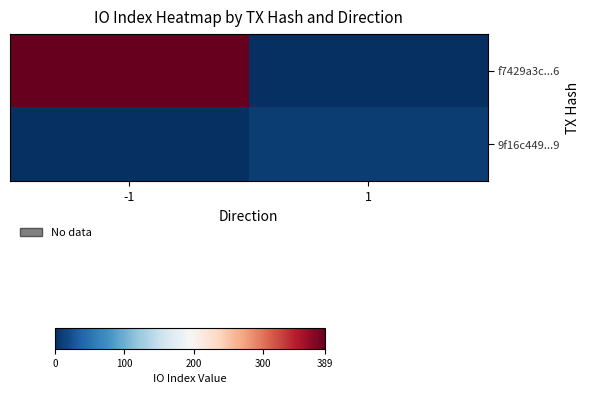

At how many categories does at least one series exceed 228?

1